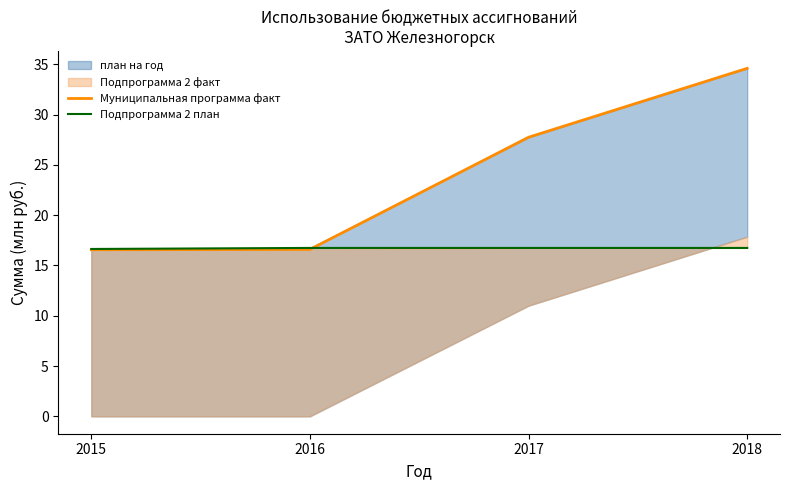

Read the Подпрограмма 2 план value at 2017.

16.7